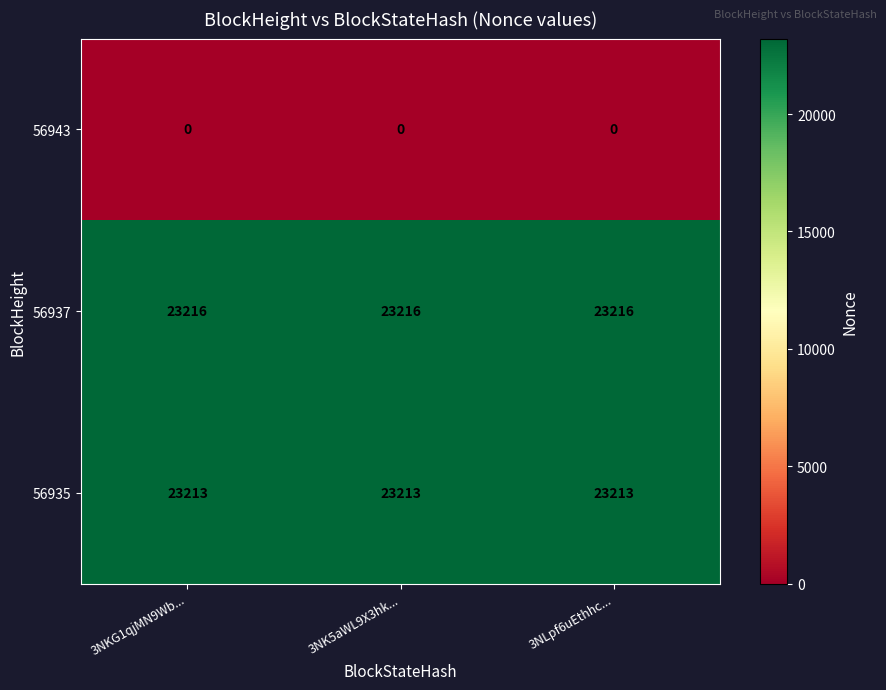

Which series has the largest total across all categories?

56937